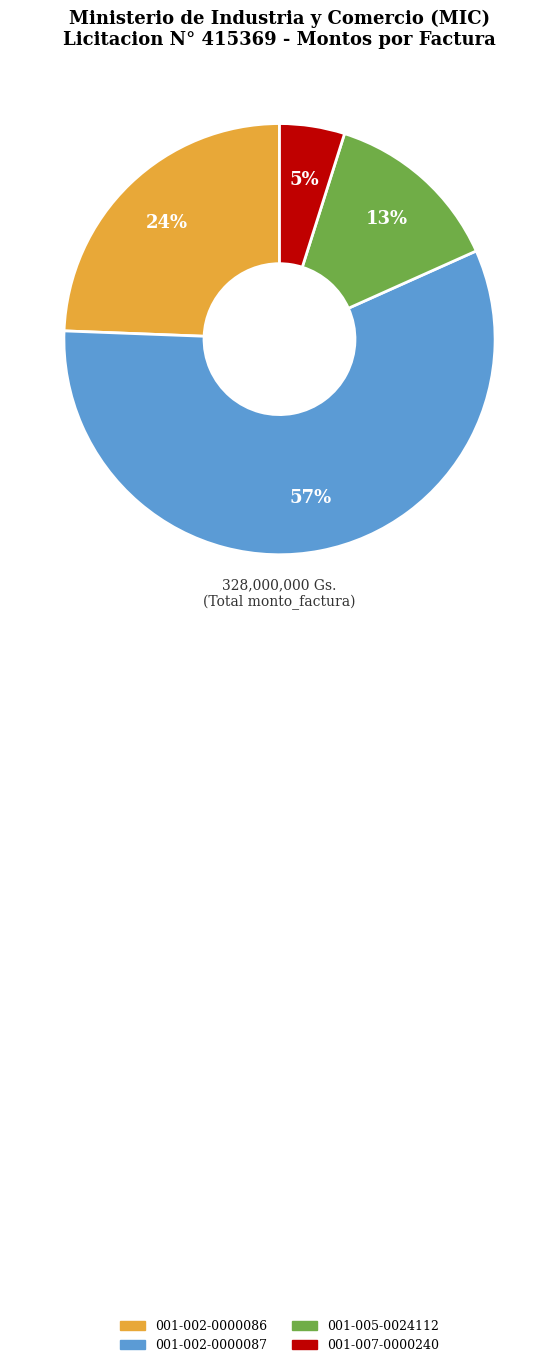

To the nearest percent, what portion does 001-007-0000240 represent?

5%